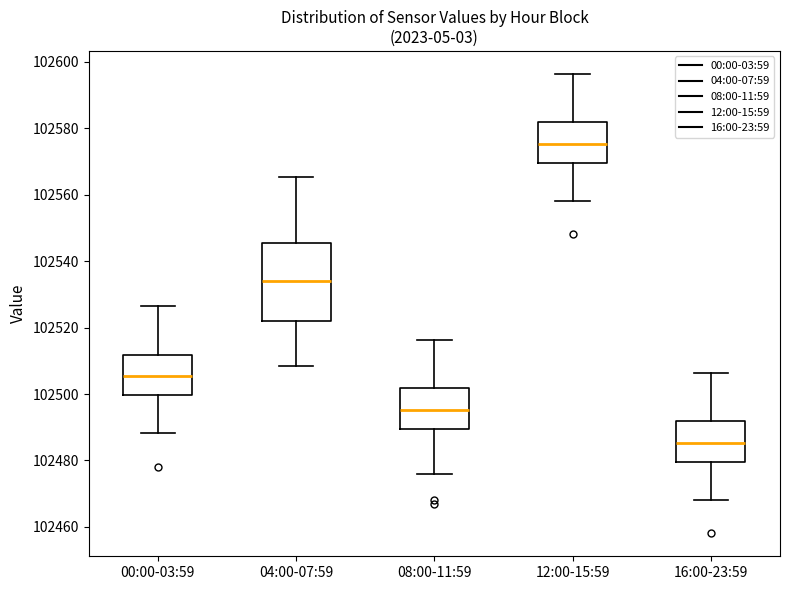

Where does the median line of the box for 00:00-03:59 sit on the y-axis? The values are not printed on the chart, so give them approximately, as read against the axis.

102506